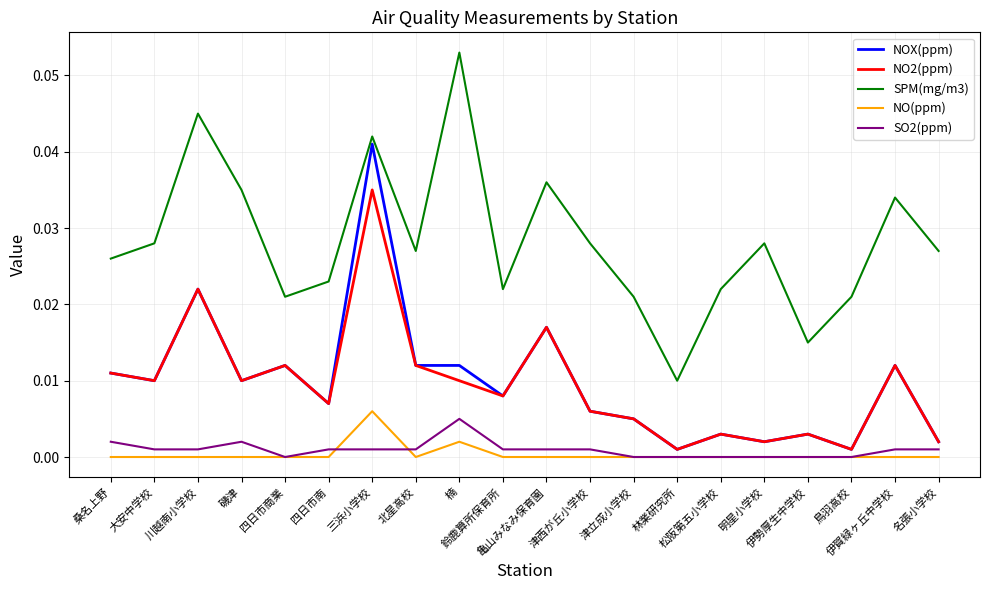

True or false: SPM(mg/m3) and SO2(ppm) cross at least once.

False